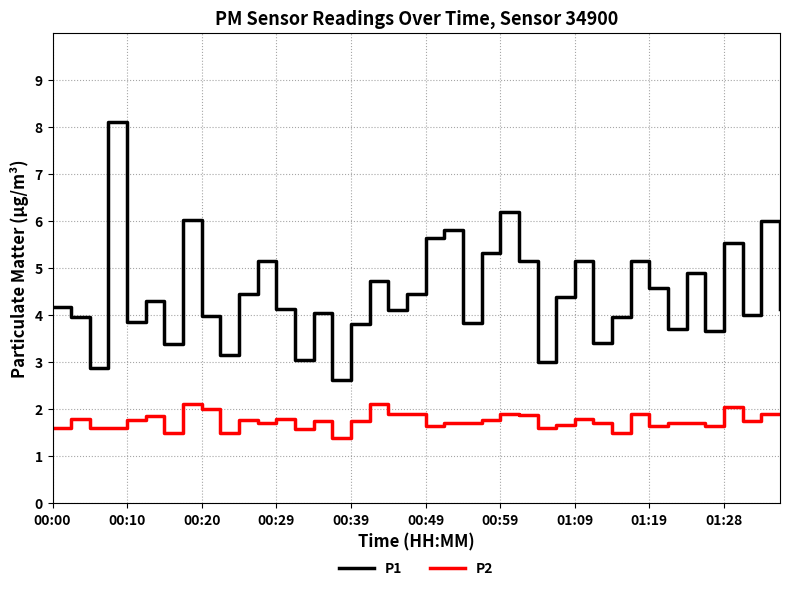

True or false: P2 and P1 intersect in this chart.

False